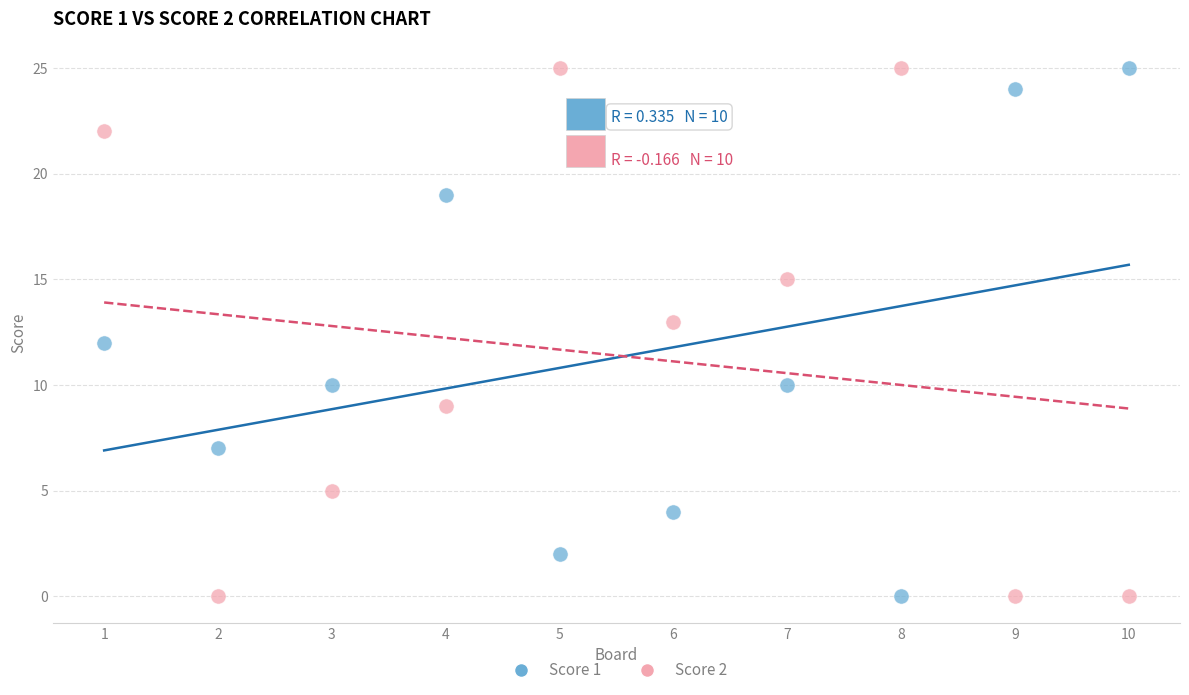

What is the X range (max minus min) for the scatter plot?

9